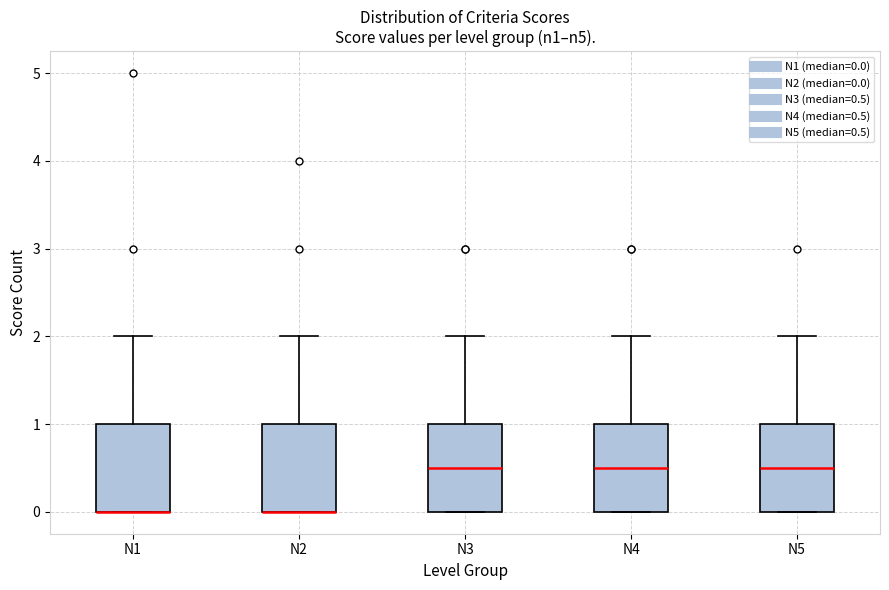

Reading left to right, read every box against the y-axis: the position of its median line, the range the box covers, and the ends of its whiskers. The values are not printed on the chart, so give them approximately, as read against the axis.

N1: median 0.0 (drawn on the box's lower edge), box 0.0 to 1.0, whiskers 0.0 to 2.0
N2: median 0.0 (drawn on the box's lower edge), box 0.0 to 1.0, whiskers 0.0 to 2.0
N3: median 0.5, box 0.0 to 1.0, whiskers 0.0 to 2.0
N4: median 0.5, box 0.0 to 1.0, whiskers 0.0 to 2.0
N5: median 0.5, box 0.0 to 1.0, whiskers 0.0 to 2.0